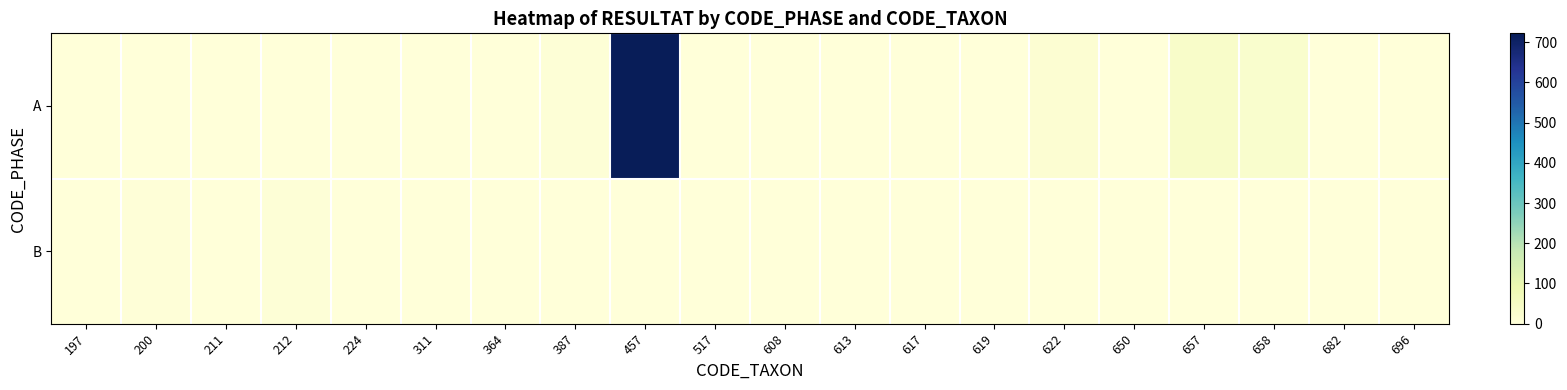

How many data points does each series have?

20